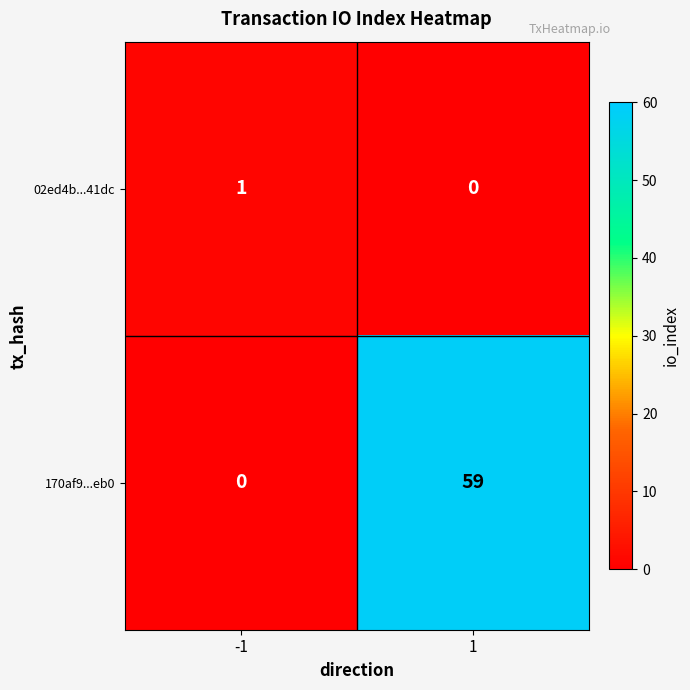

How many distinct data groups are displayed?

2